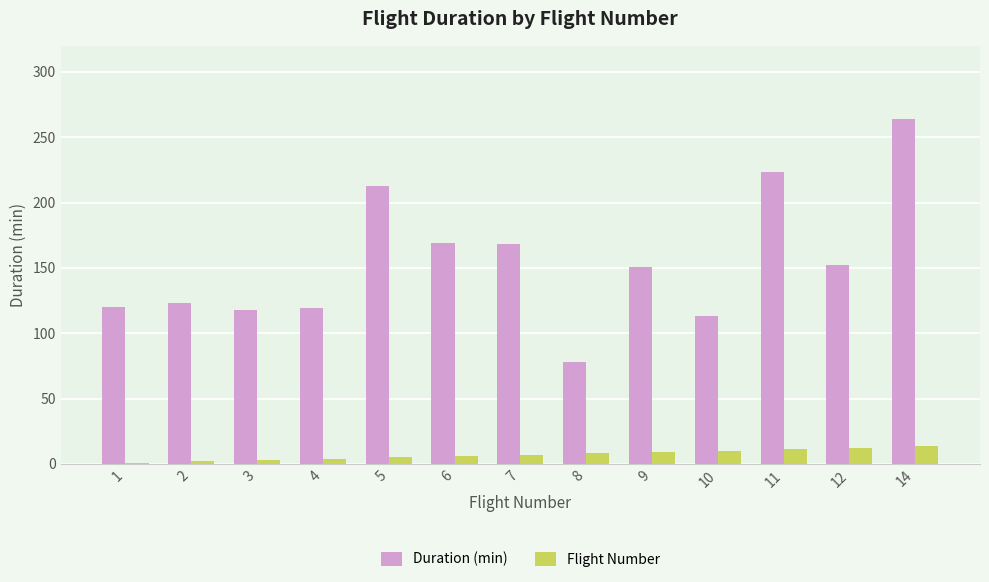

The value of Duration (min) at 10 is 35. True or false?

False